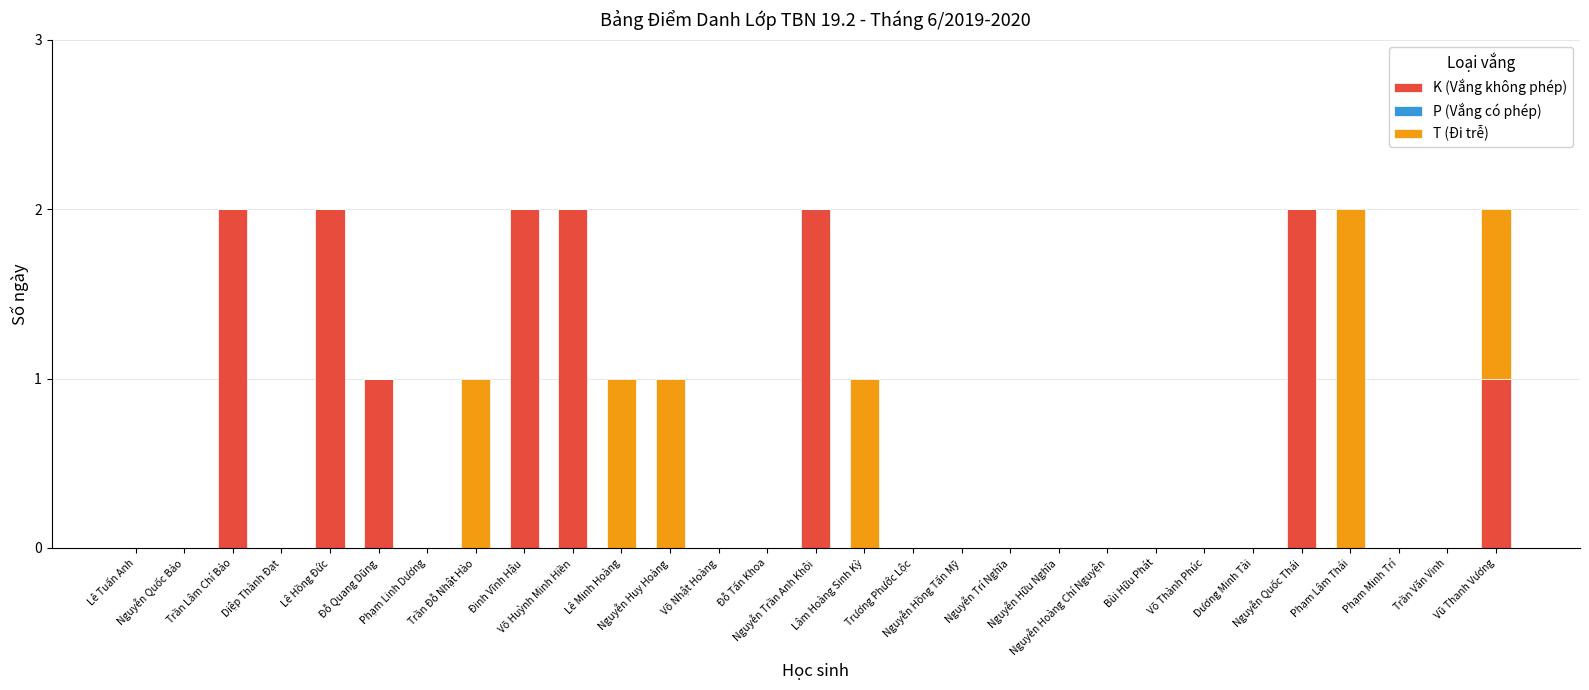

At Võ Nhật Hoàng, list the series in order from smallest to largest.

K (Vắng không phép), P (Vắng có phép), T (Đi trễ)